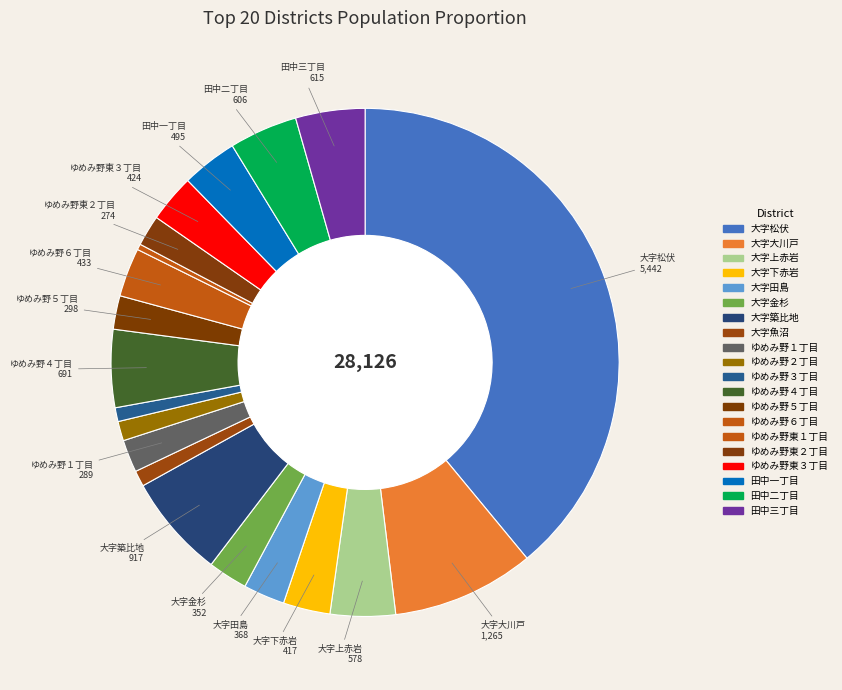

Count the number of slices in the pie.

20